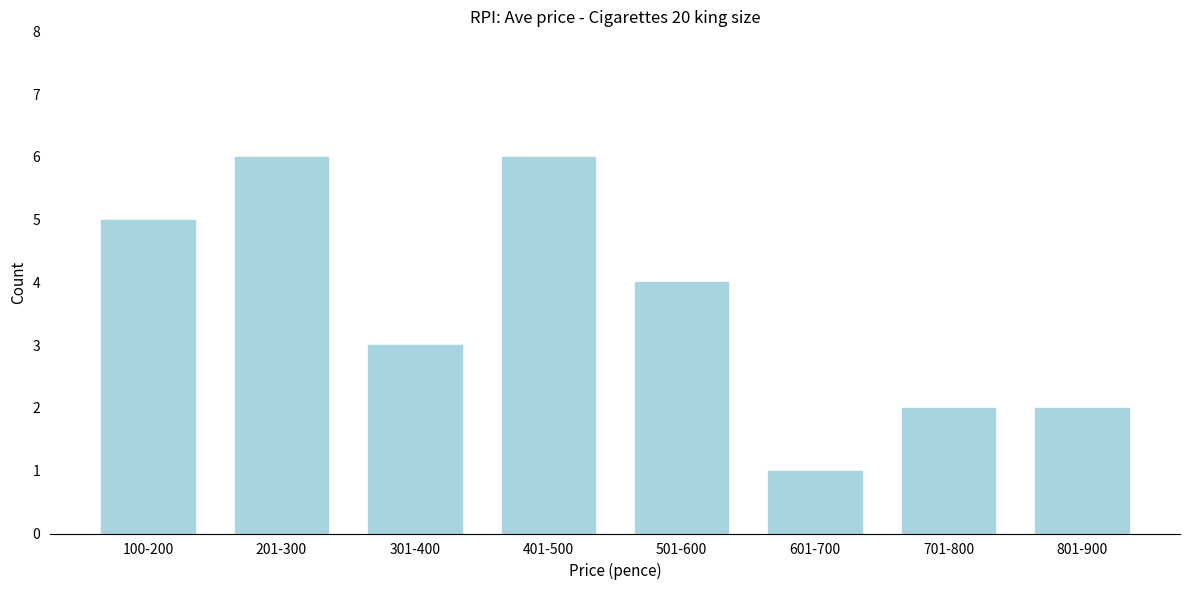

Reading left to right, what are all the values shown in this chart?

5	6	3	6	4	1	2	2